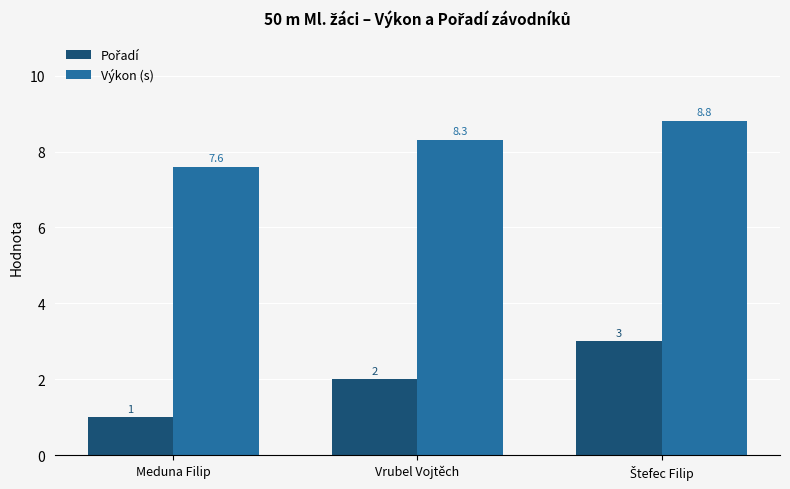

At which category does the chart reach its minimum across all series?

Meduna Filip